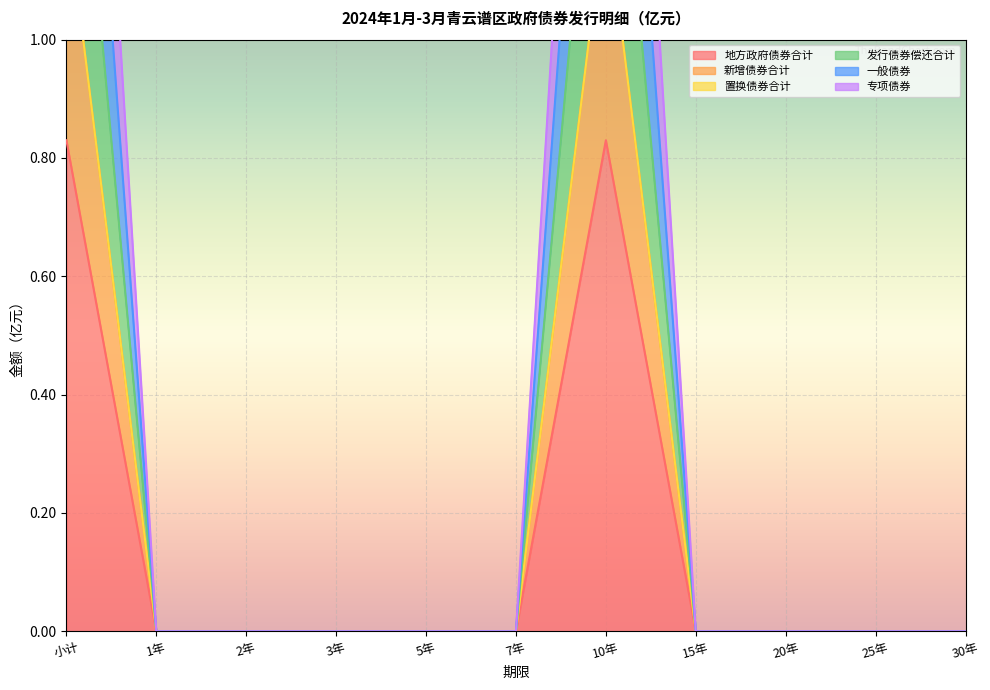

True or false: 专项债券 and 地方政府债券合计 intersect in this chart.

False